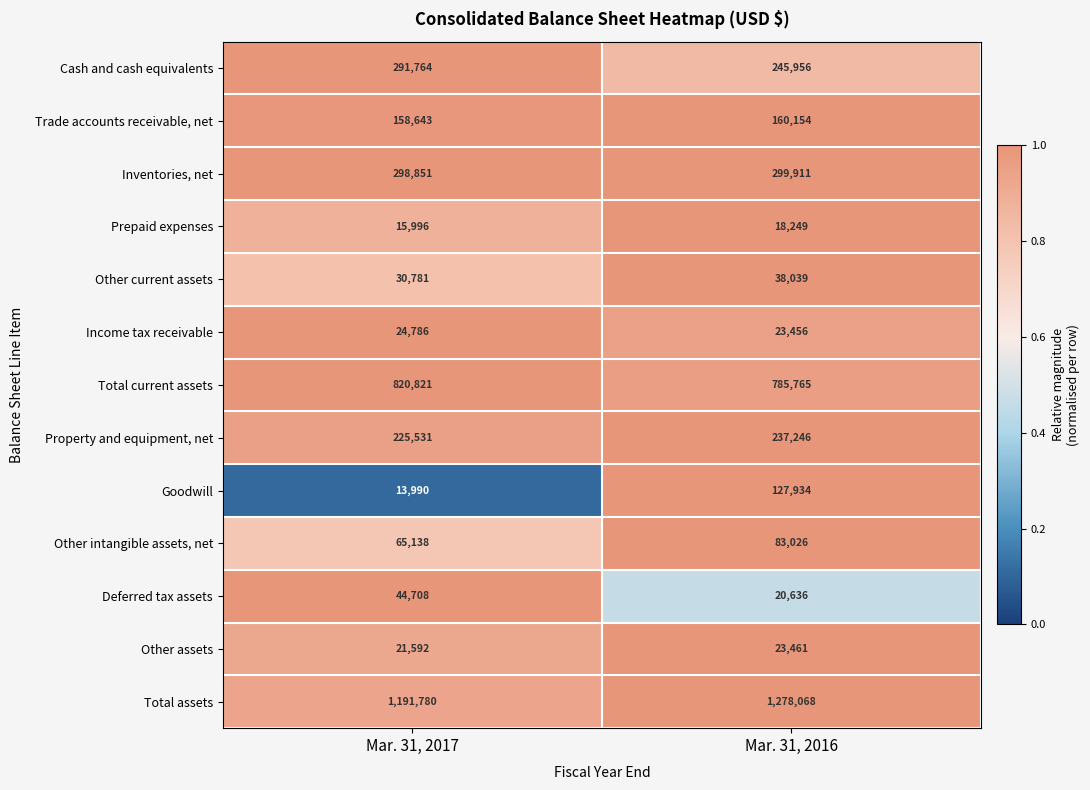

Reading left to right, extract all data points from this chart.

Cash and cash equivalents: Mar. 31, 2017=291764	Mar. 31, 2016=245956
Trade accounts receivable, net: Mar. 31, 2017=158643	Mar. 31, 2016=160154
Inventories, net: Mar. 31, 2017=298851	Mar. 31, 2016=299911
Prepaid expenses: Mar. 31, 2017=15996	Mar. 31, 2016=18249
Other current assets: Mar. 31, 2017=30781	Mar. 31, 2016=38039
Income tax receivable: Mar. 31, 2017=24786	Mar. 31, 2016=23456
Total current assets: Mar. 31, 2017=820821	Mar. 31, 2016=785765
Property and equipment, net: Mar. 31, 2017=225531	Mar. 31, 2016=237246
Goodwill: Mar. 31, 2017=13990	Mar. 31, 2016=127934
Other intangible assets, net: Mar. 31, 2017=65138	Mar. 31, 2016=83026
Deferred tax assets: Mar. 31, 2017=44708	Mar. 31, 2016=20636
Other assets: Mar. 31, 2017=21592	Mar. 31, 2016=23461
Total assets: Mar. 31, 2017=1191780	Mar. 31, 2016=1278068